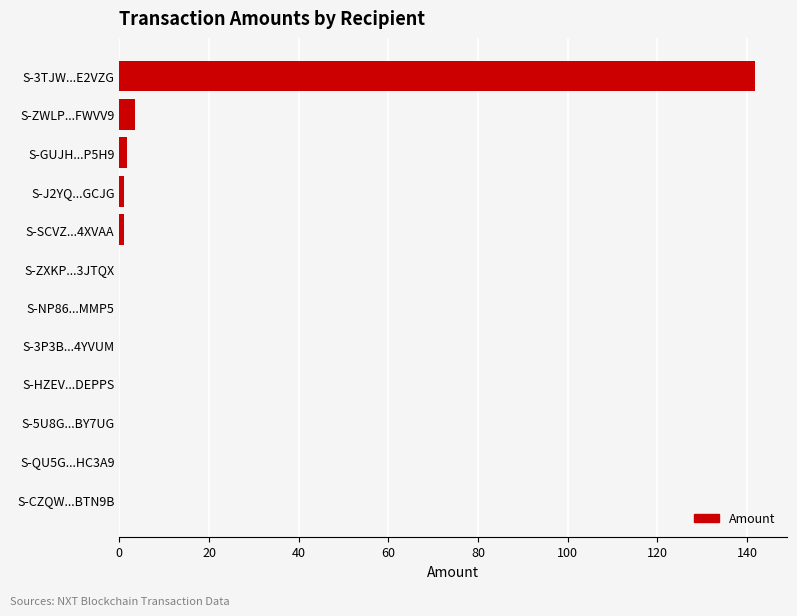

The chart shows a value of 0.0 at S-3P3B...4YVUM. True or false?

True